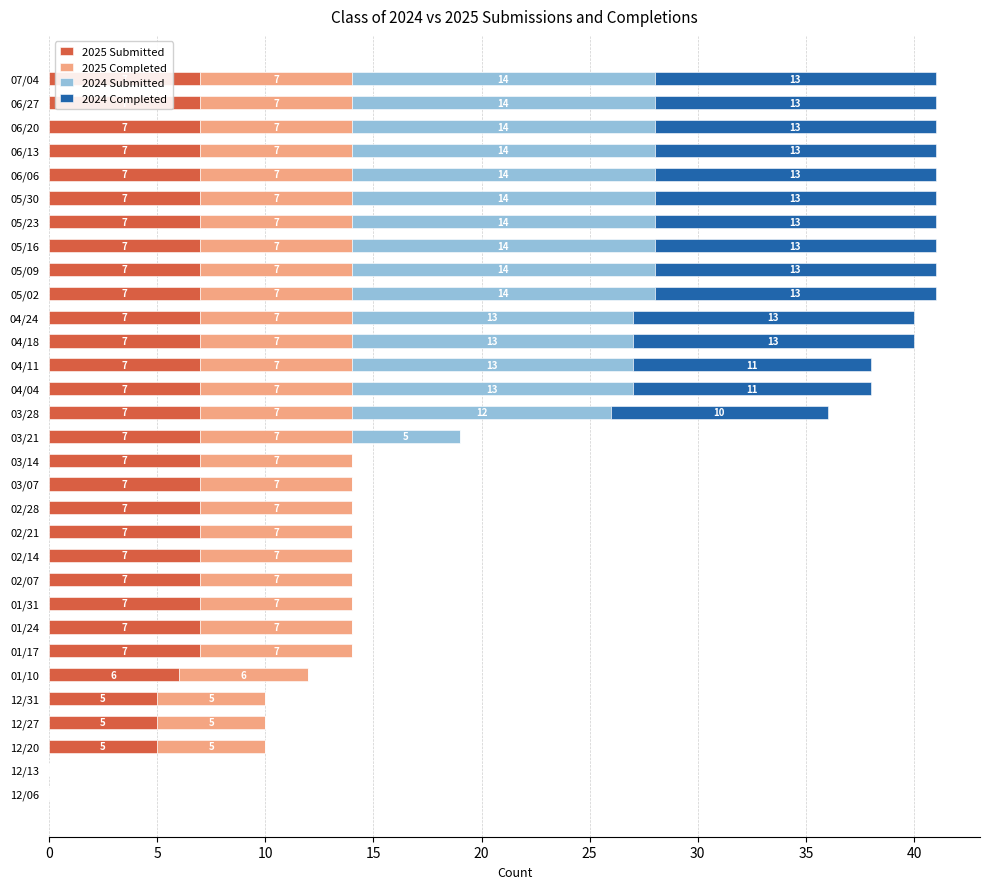

How many 2025 Submitted values are between 7 and 8?

25